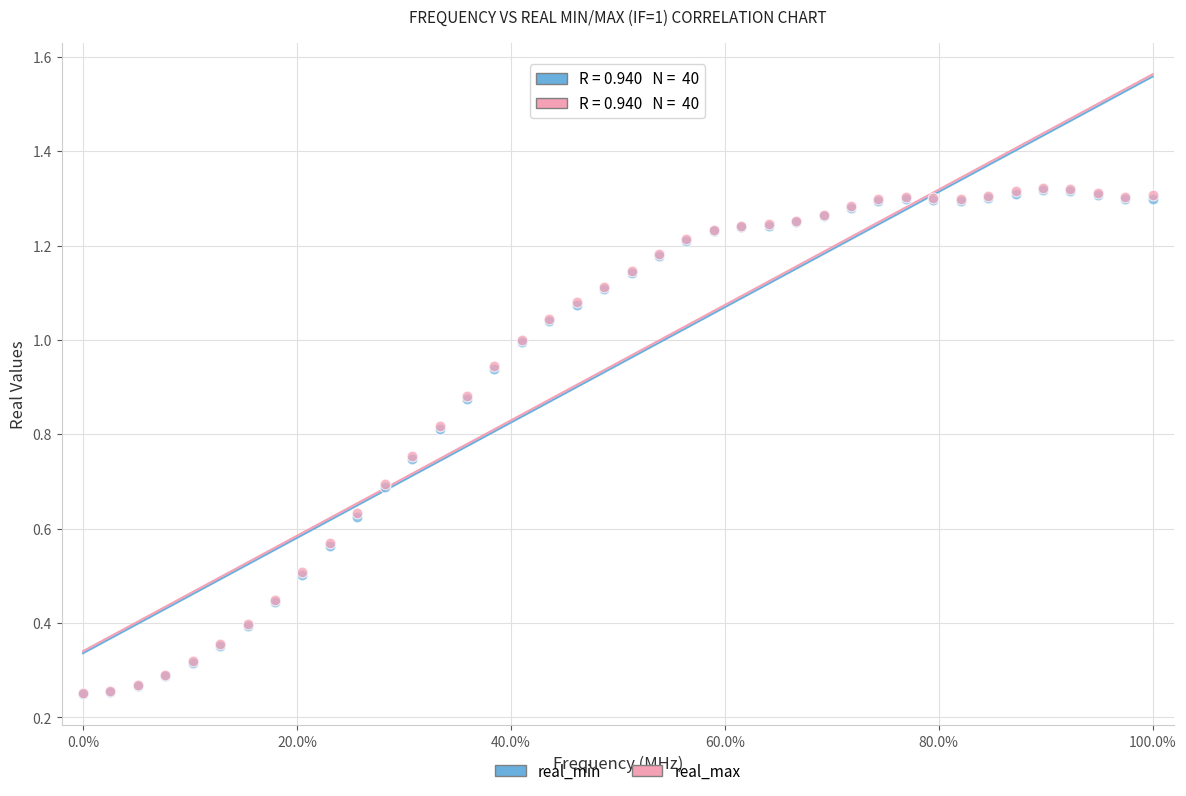

What are all the series names shown in the legend?

real_min, real_max